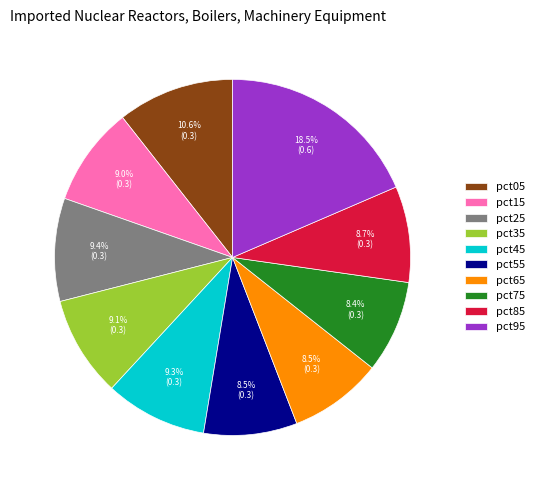

Does pct45 account for over 50% of the chart?

No